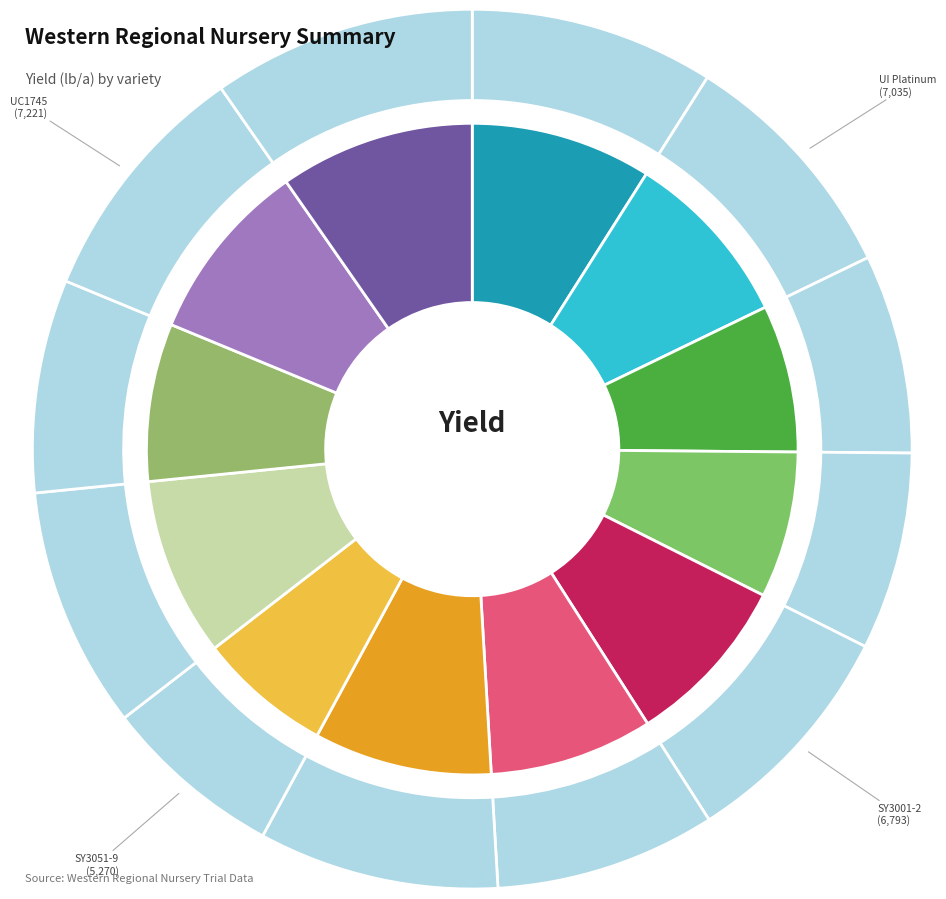

The SY3001-2 slice represents 19% of the pie. True or false?

False